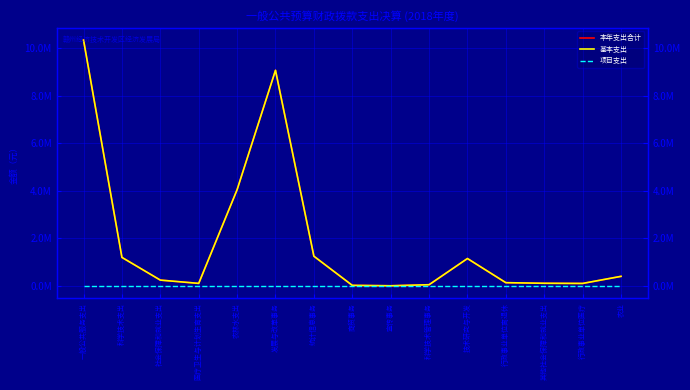

List the series in order of their peak value, highest first.

本年支出合计, 基本支出, 项目支出